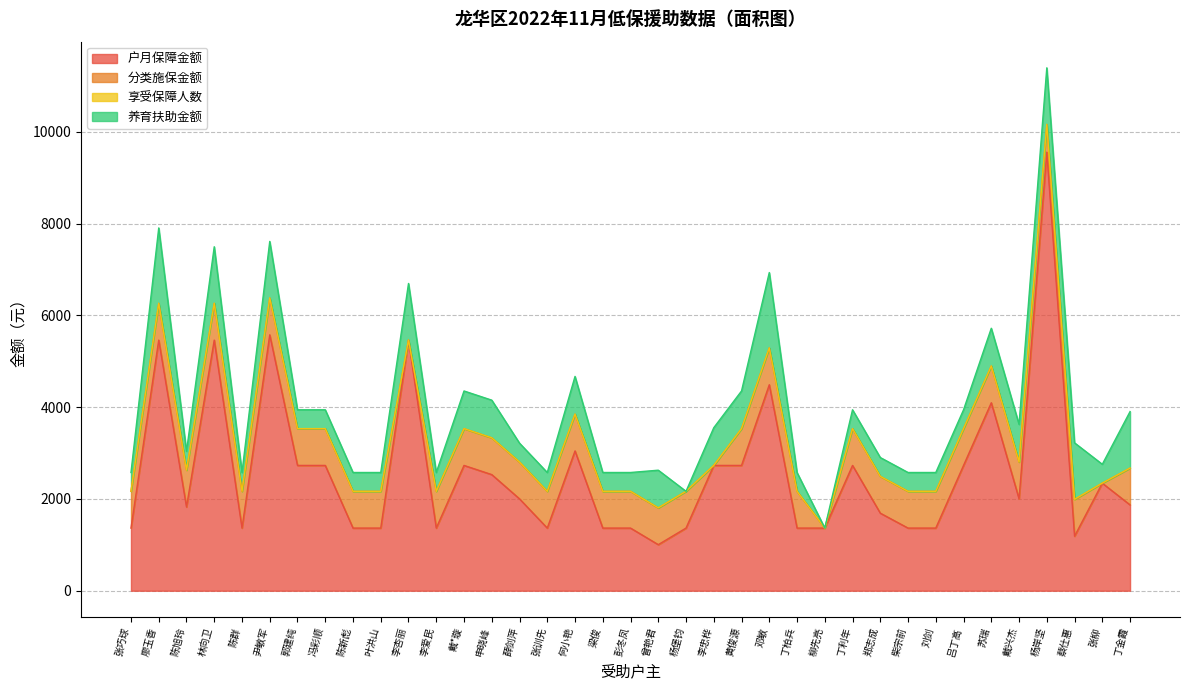

How many lines are shown in the chart?

4